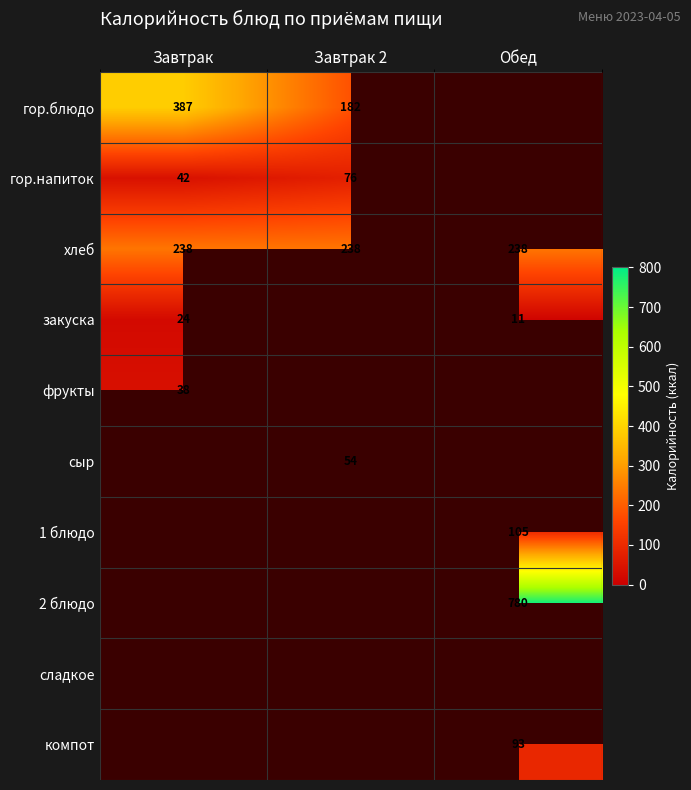

What is the lowest value of the хлеб series?

238.0